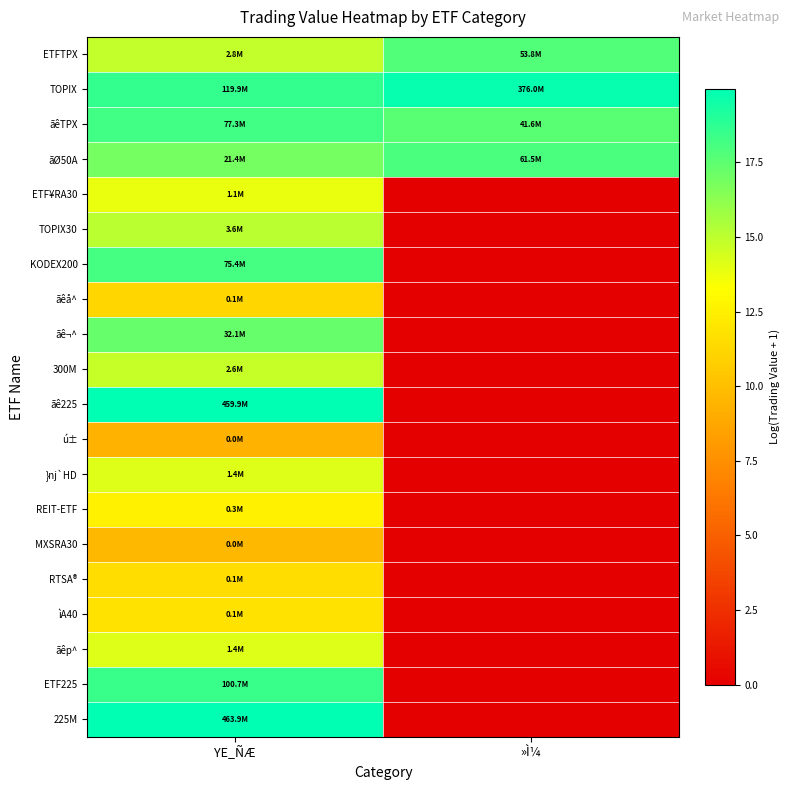

Rank the series at YE_ÑÆ from highest to lowest value.

225M, ãê225, TOPIX, ETF225, ãêTPX, KODEX200, ãê¬^, ãØ50A, TOPIX30, ETFTPX, 300M, ãêp^, }nj`HD, ETF¥RA30, REIT-ETF, ìA40, RTSA®, ãêå^, MXSRA30, ú±